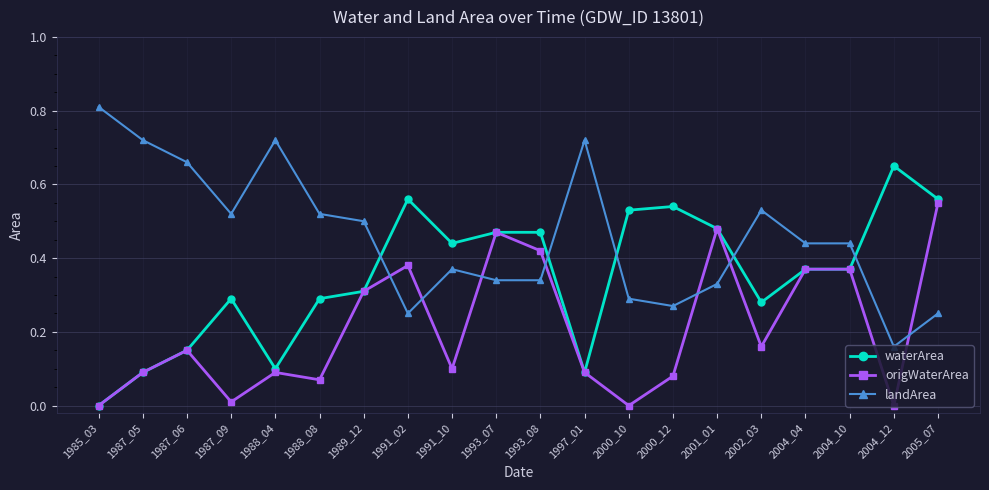

Is it true that origWaterArea equals 0.0 at 2000_10?

True